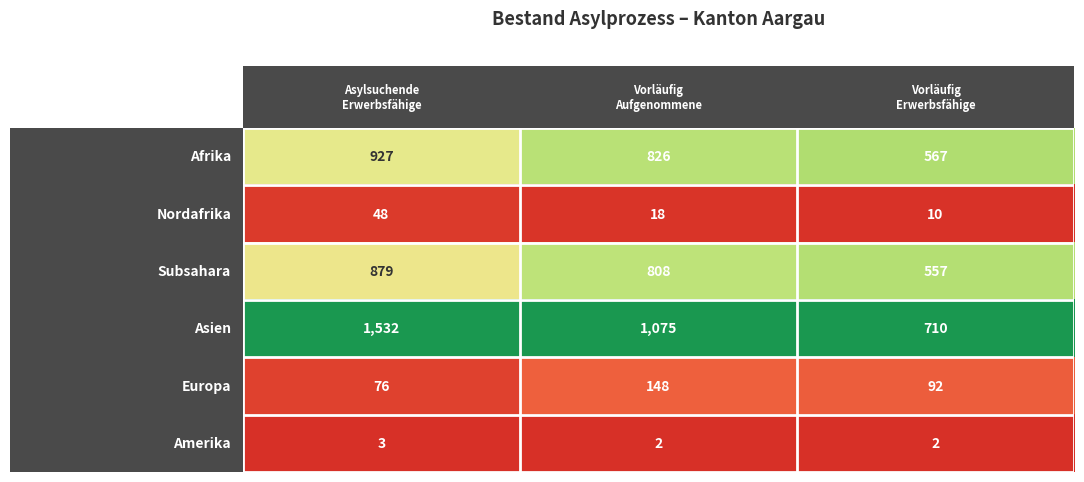

What is the greatest value displayed?

1532